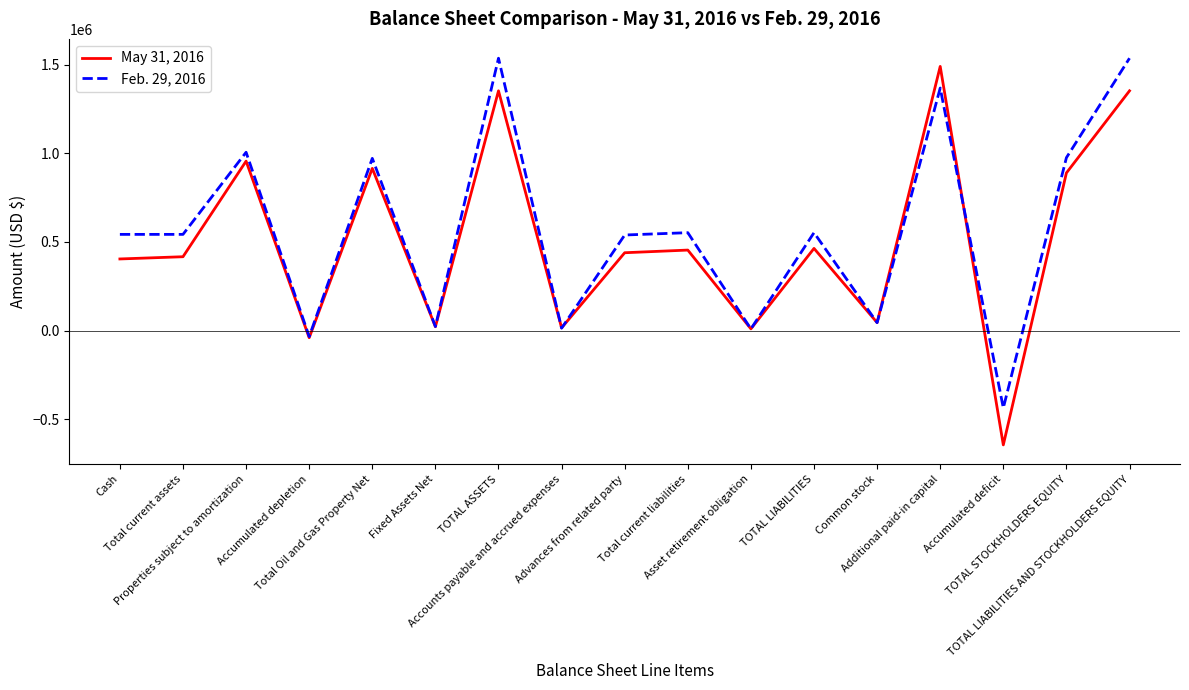

List the series in order of their overall mean, lowest first.

May 31, 2016, Feb. 29, 2016